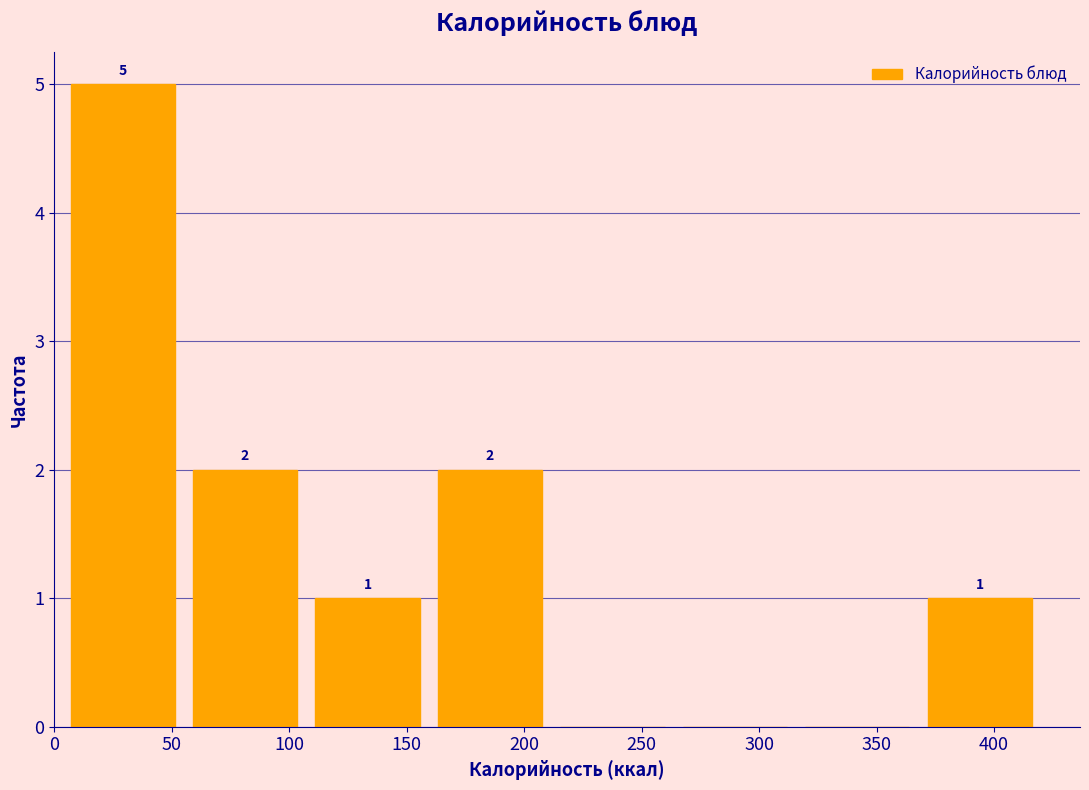

Over which range of the x-axis is the bar tallest?

5 to 55